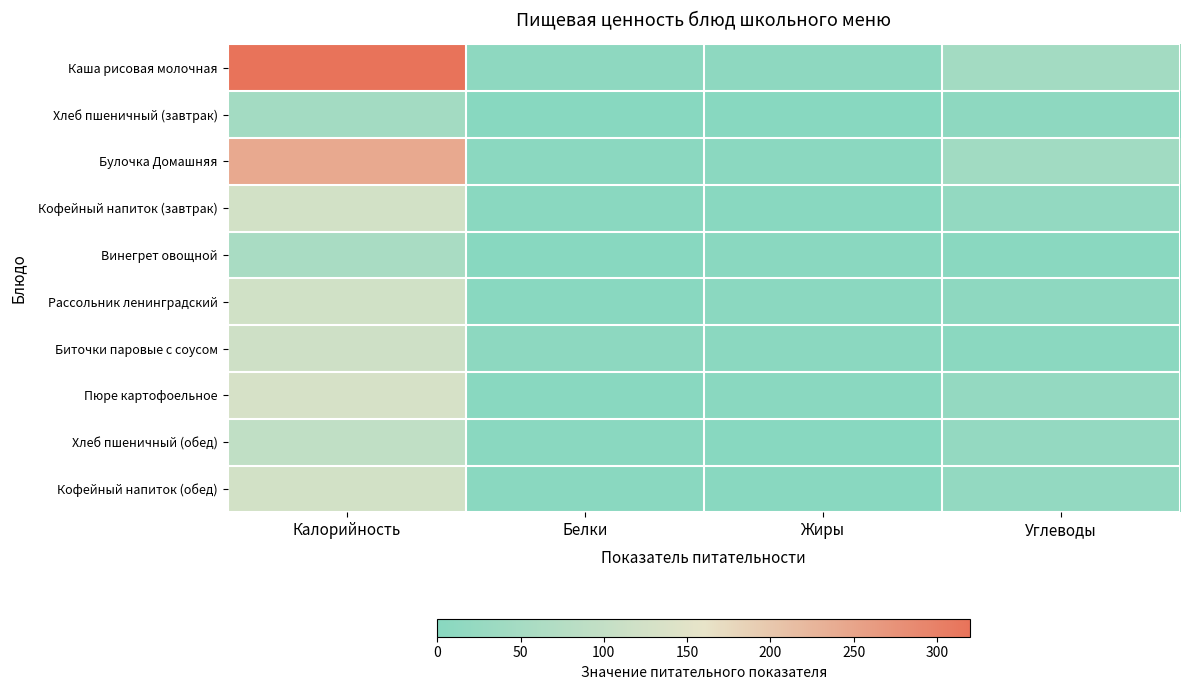

Between Белки and Жиры, which series saw the biggest shift?

Хлеб пшеничный (обед)